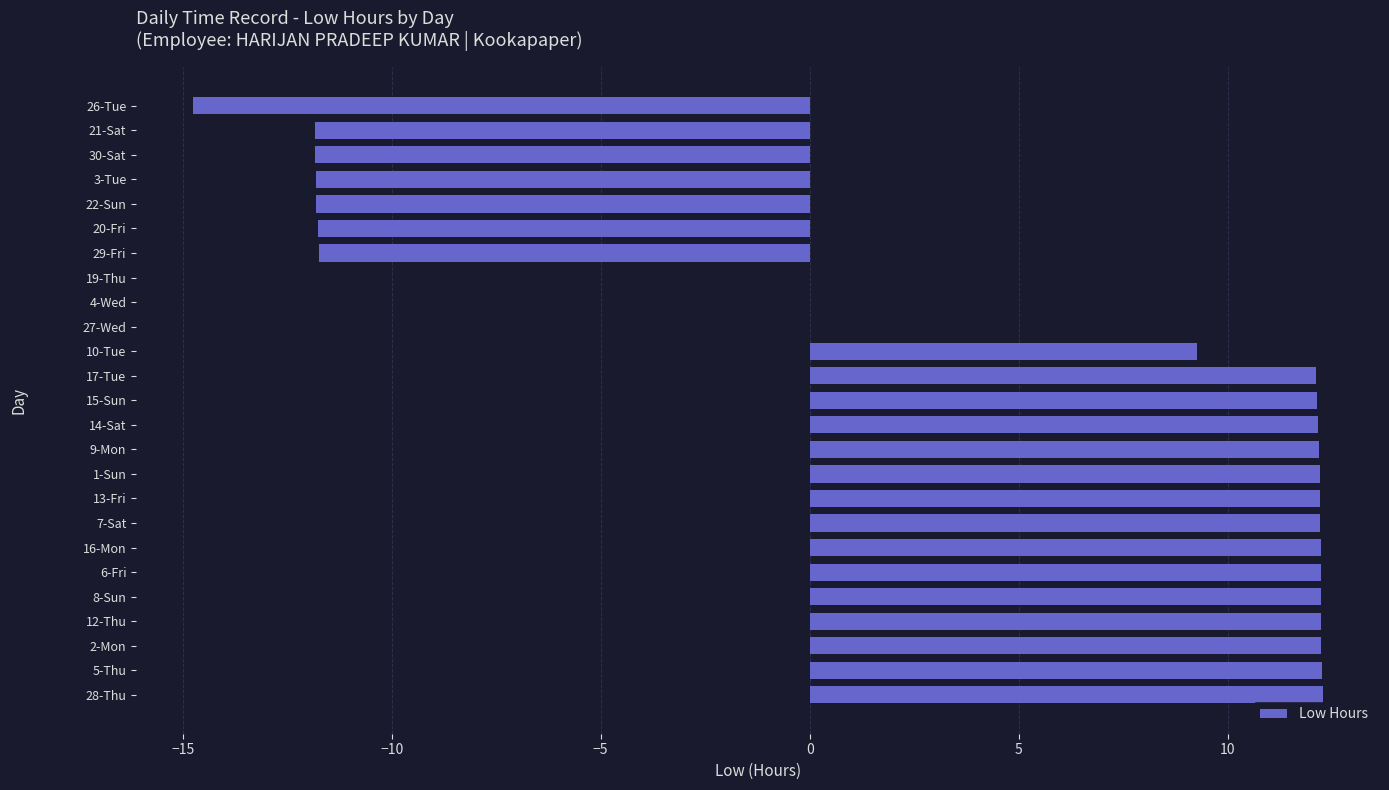

How many distinct data groups are displayed?

1